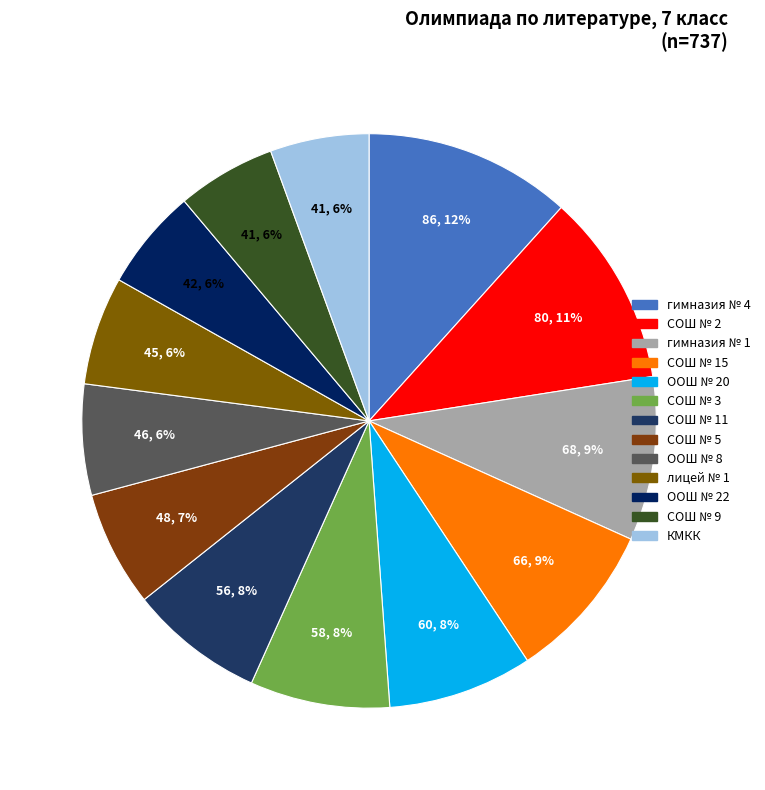

The СОШ № 3 slice represents 8% of the pie. True or false?

True